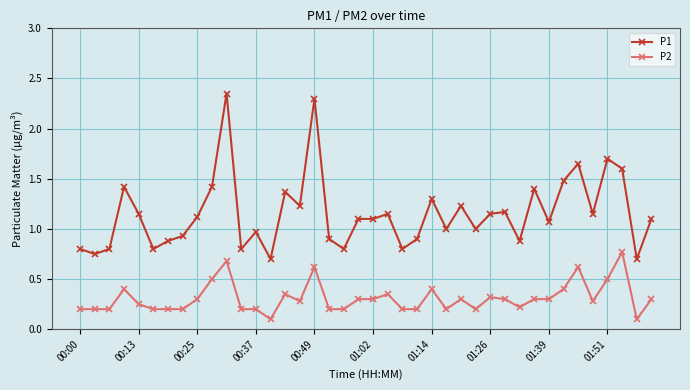

True or false: P2 has more than 1 points higher than both neighbors.

True